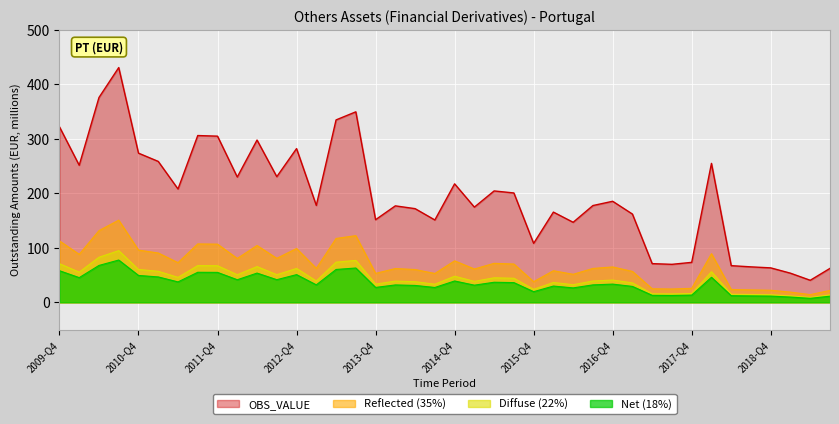

List the labels in order of value, largest first.

2010-Q3, 2010-Q2, 2013-Q3, 2013-Q2, 2009-Q4, 2011-Q3, 2011-Q4, 2012-Q2, 2012-Q4, 2010-Q4, 2011-Q1, 2018-Q1, 2010-Q1, 2012-Q3, 2012-Q1, 2014-Q4, 2011-Q2, 2015-Q2, 2015-Q3, 2016-Q4, 2013-Q1, 2016-Q3, 2014-Q1, 2015-Q1, 2014-Q2, 2016-Q1, 2017-Q1, 2013-Q4, 2014-Q3, 2016-Q2, 2015-Q4, 2017-Q4, 2017-Q2, 2017-Q3, 2018-Q2, 2018-Q3, 2018-Q4, 2019-Q3, 2019-Q1, 2019-Q2